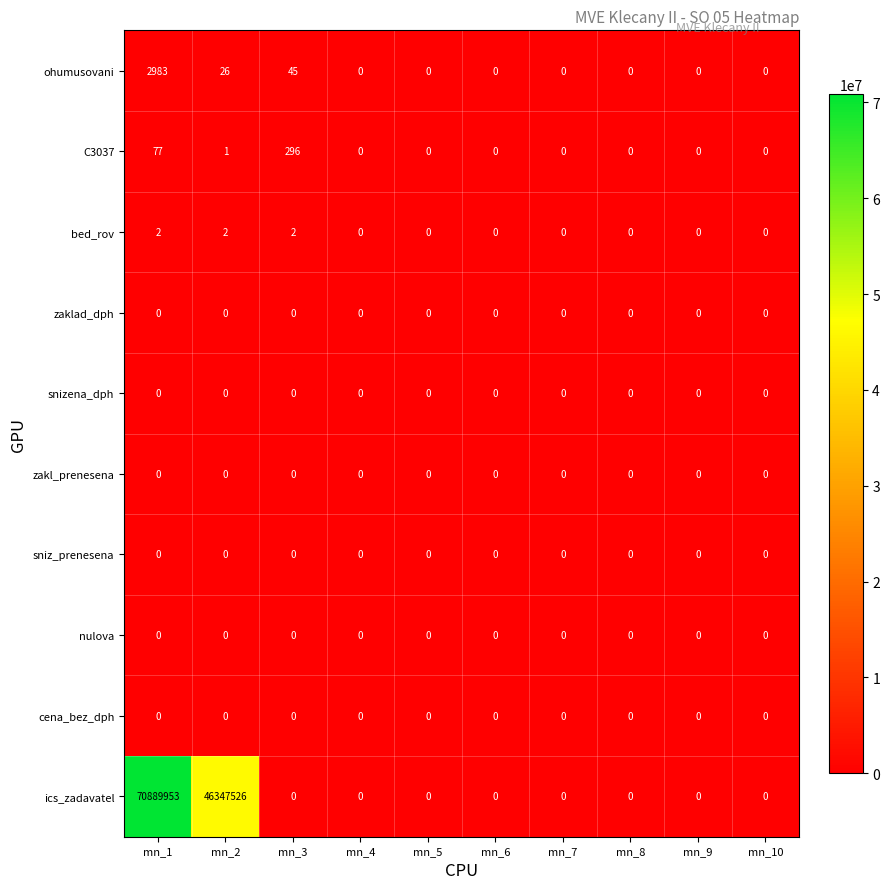

Which series has the largest total across all categories?

ics_zadavatel